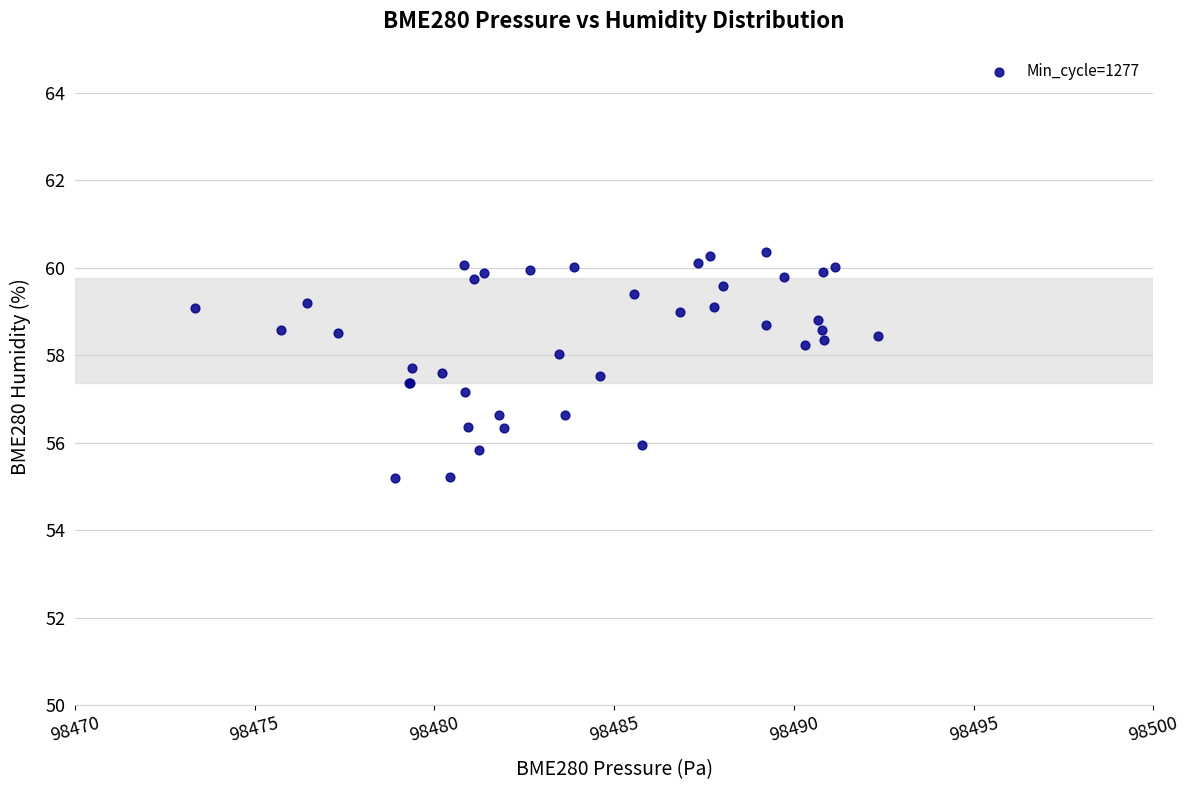

What Y value in the scatter plot is closest to 57?

57.2